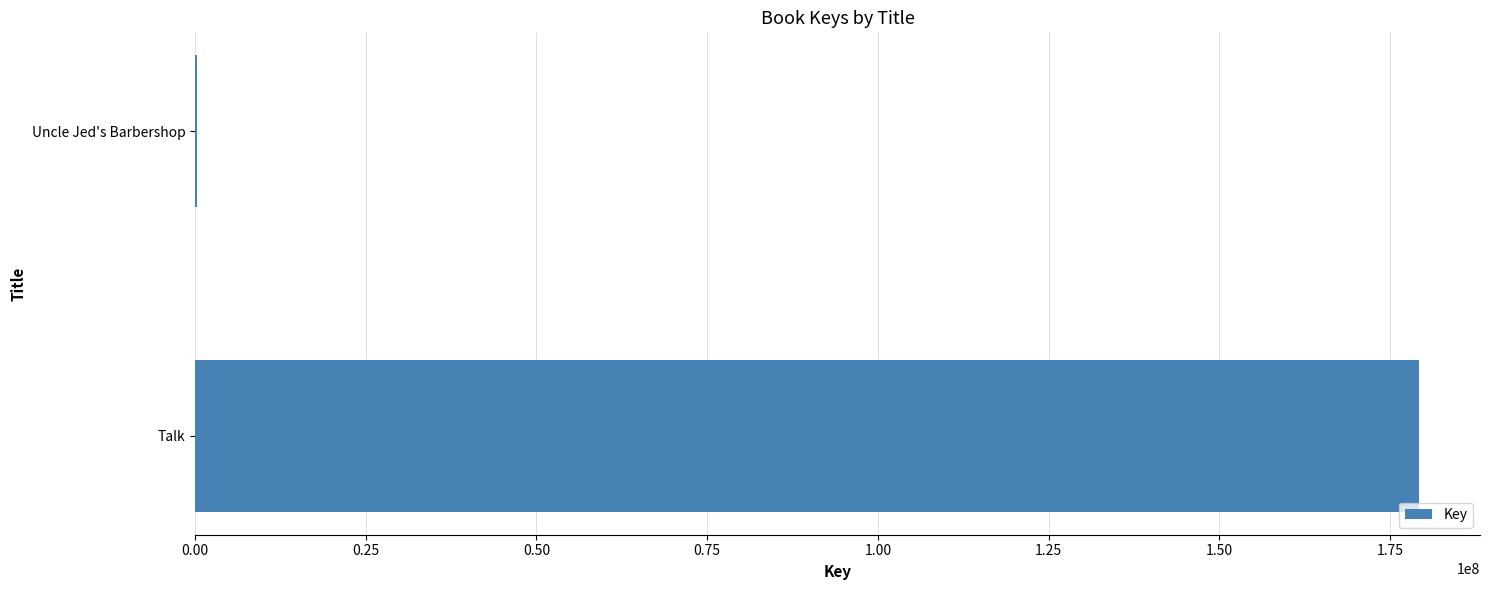

What is the sum of all values?

179535066